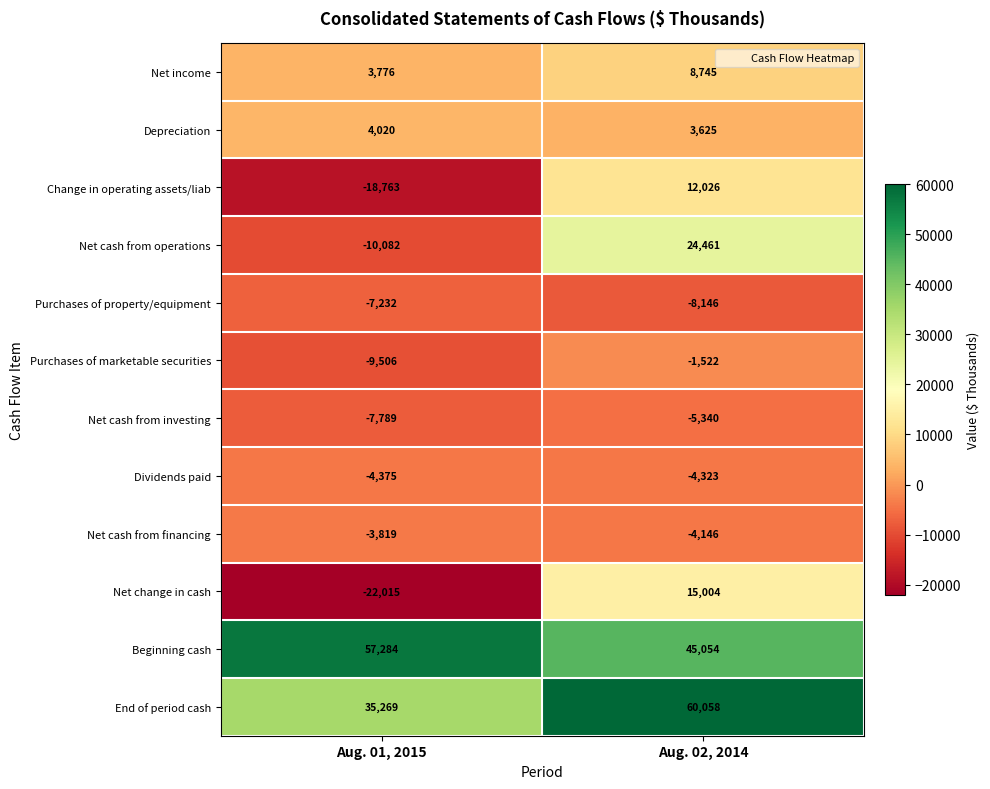

Where is Change in operating assets/liab nearest to the value -3368?

Aug. 02, 2014